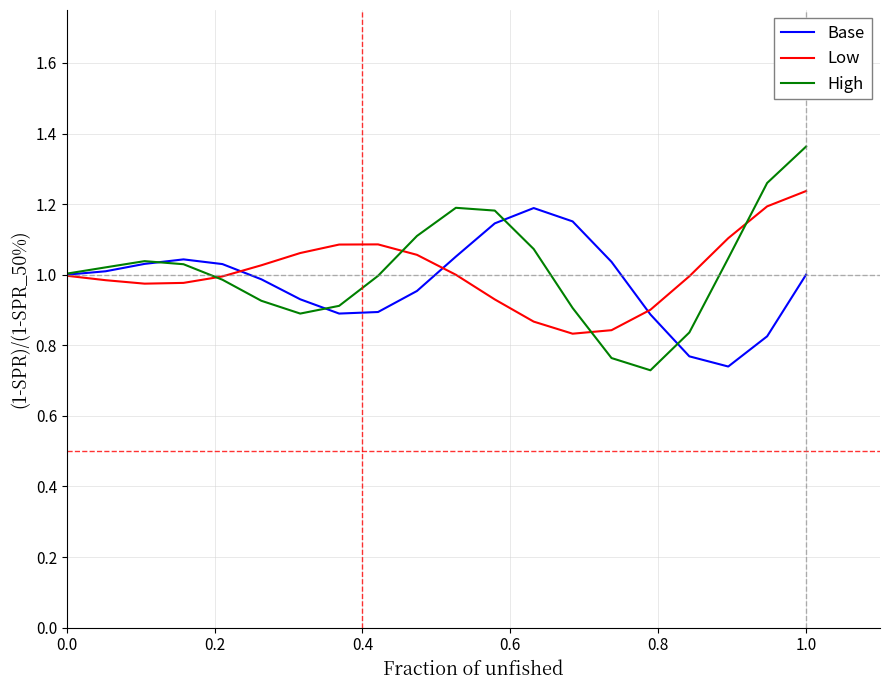

Which series has the widest spread of values?

High